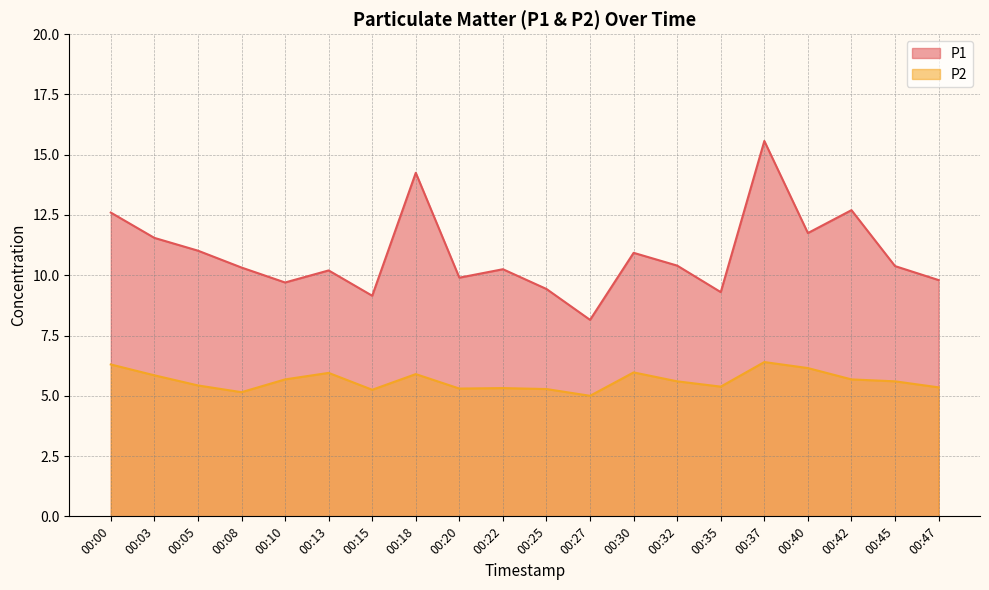

How many data points in P1 are above 10?

13